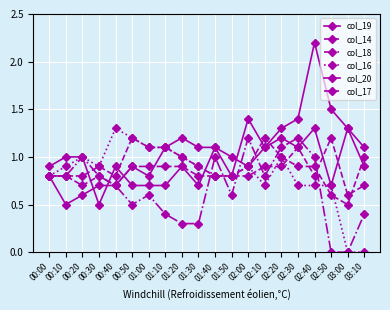

Between 01:30 and 03:10, which series saw the biggest shift?

col_16